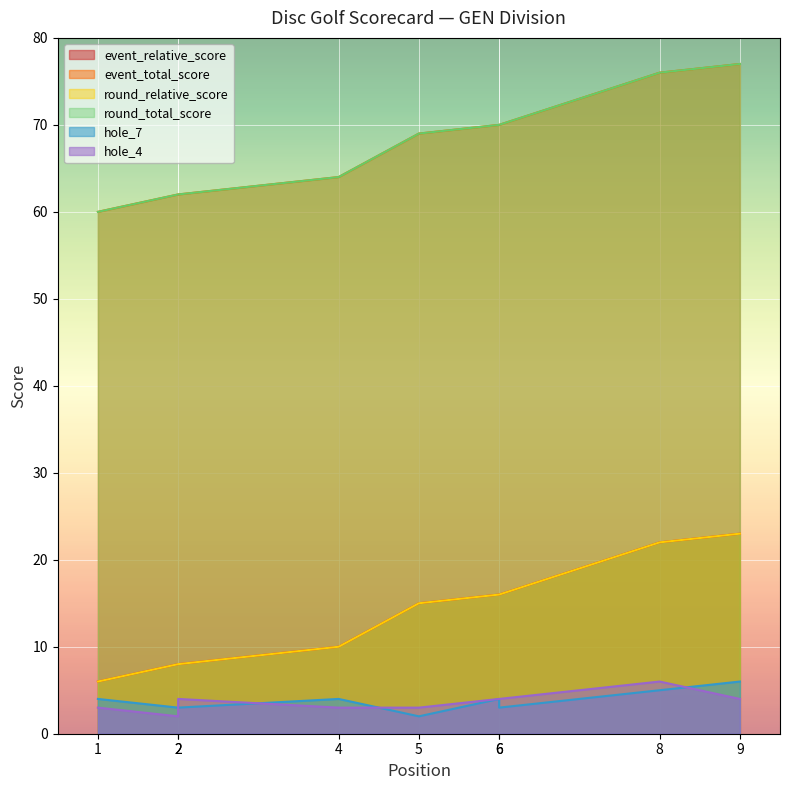

Which category has the highest value in the round_total_score series?

9